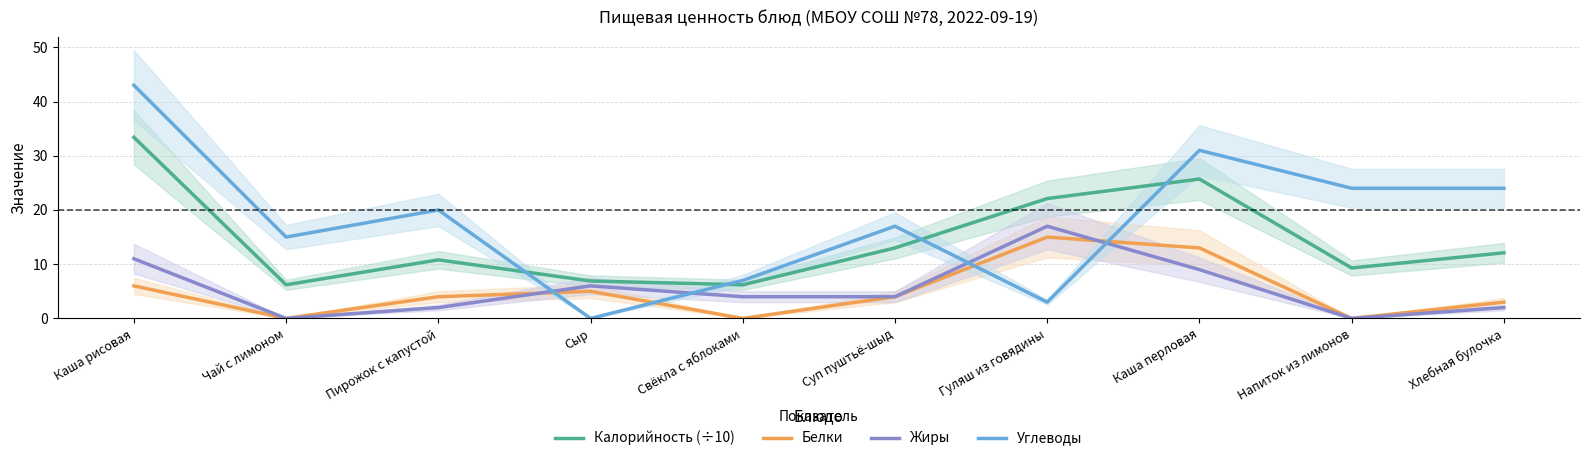

What is the difference between the second highest and minimum values in the Жиры series?

11.0